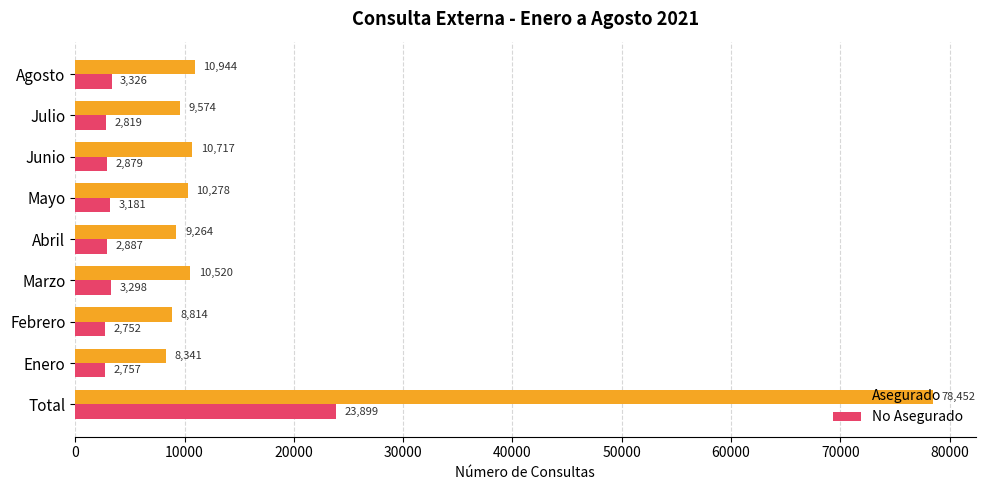

What value does the No Asegurado series have at Mayo?

3181